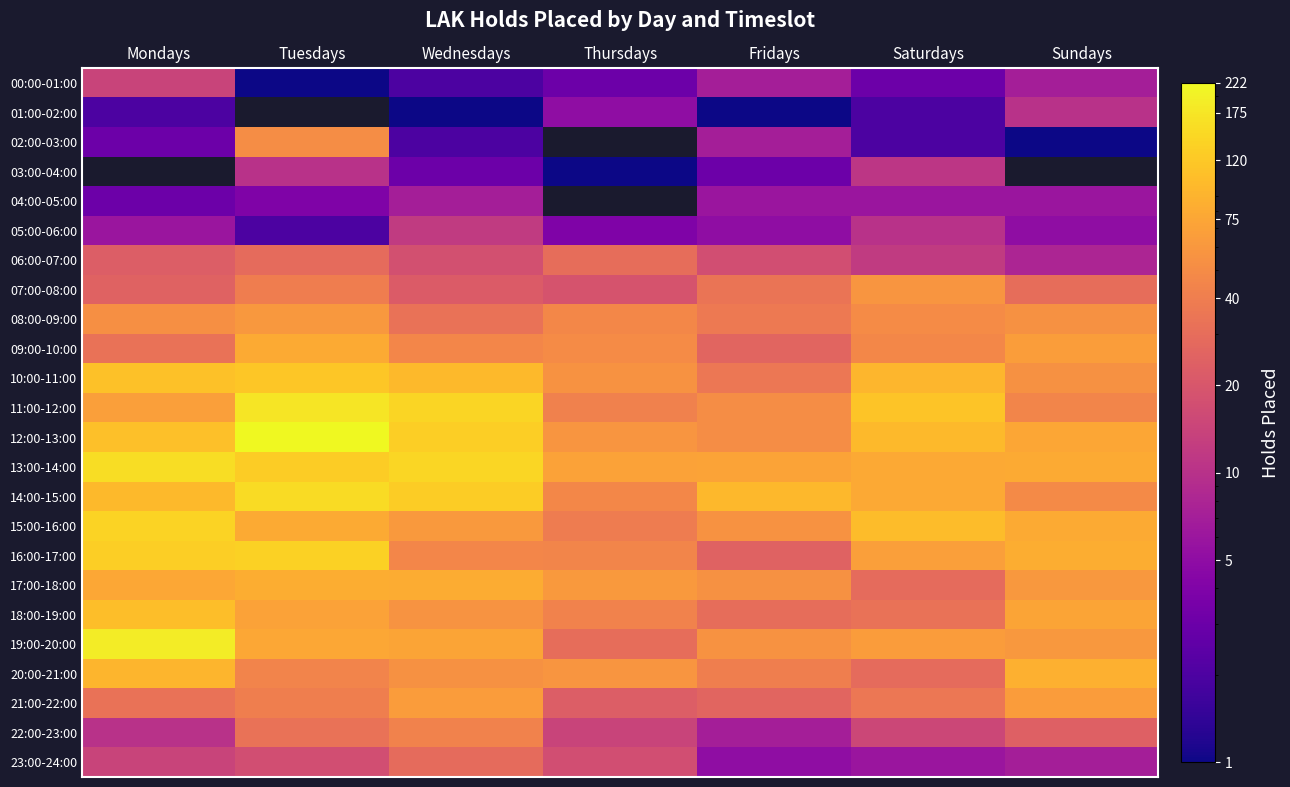

The 00:00-01:00 series shows 3.0 at Thursdays. True or false?

True